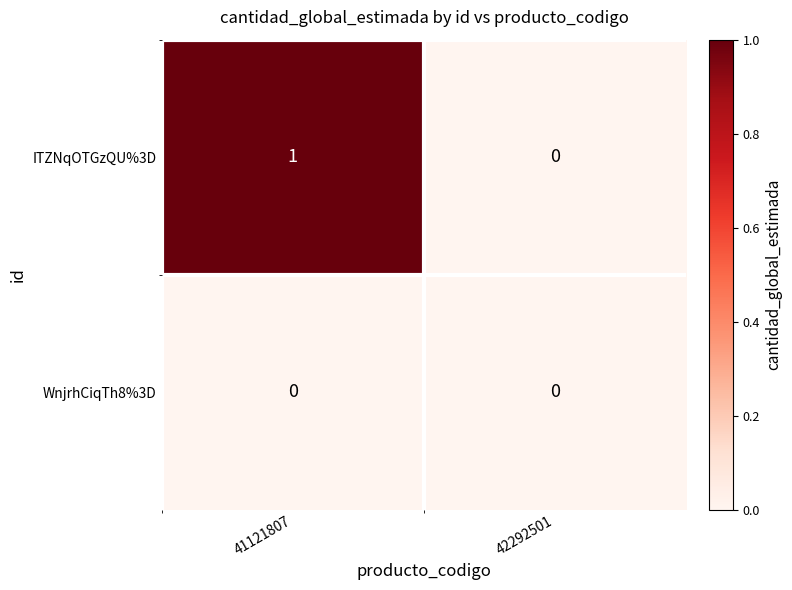

The WnjrhCiqTh8%3D series shows 0 at 42292501. True or false?

True